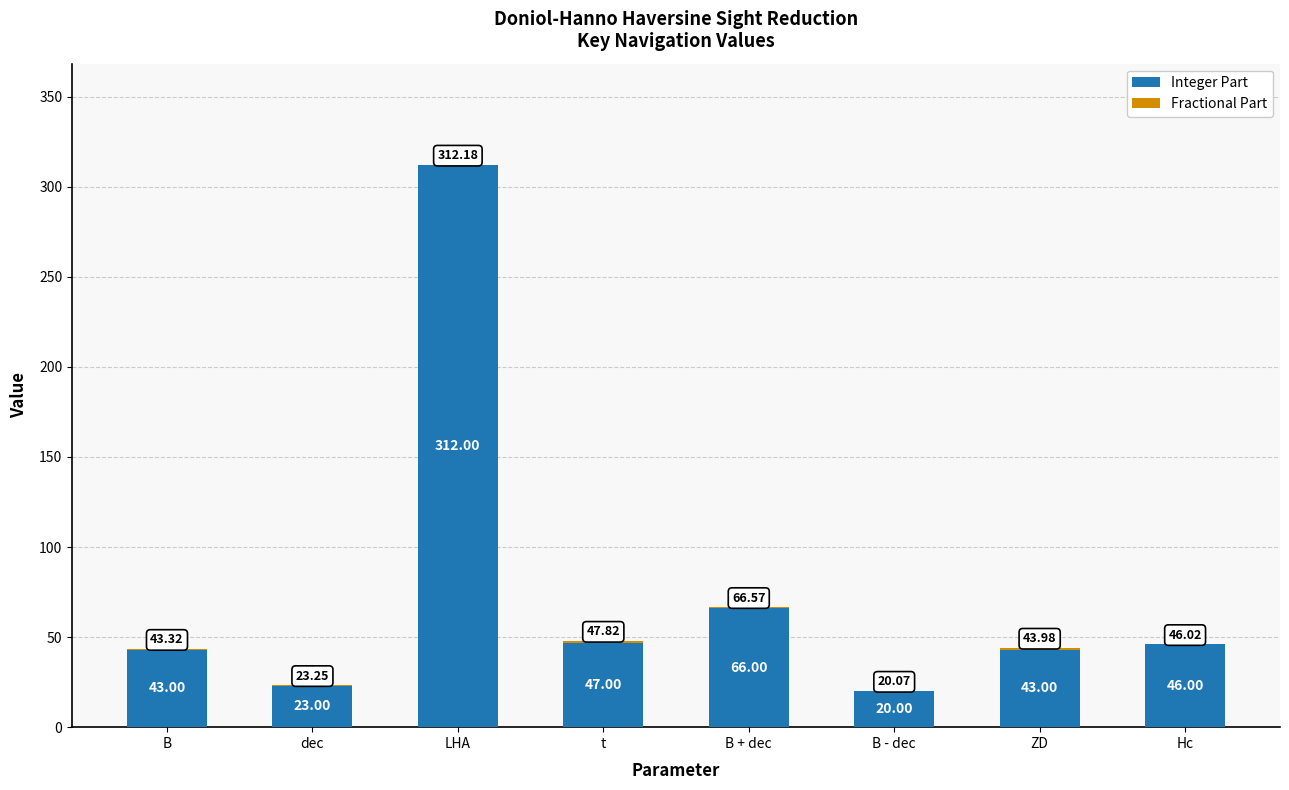

At which label does Integer Part reach its peak?

LHA